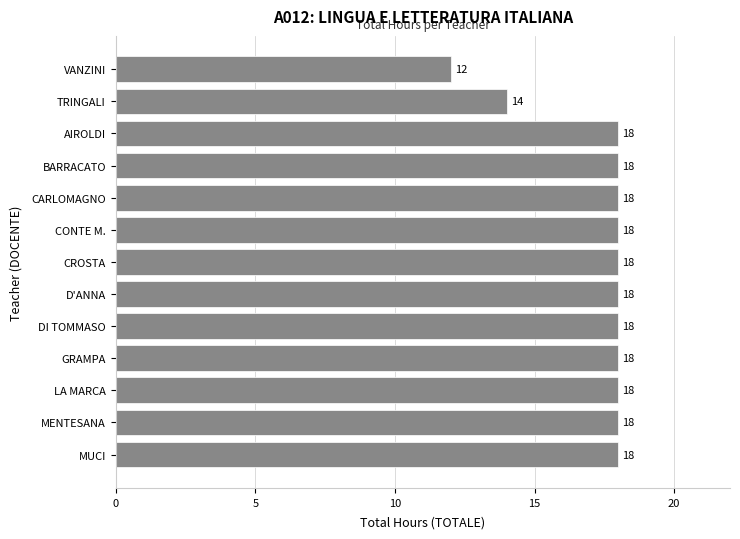

Is it true that the value at CARLOMAGNO is 8?

False